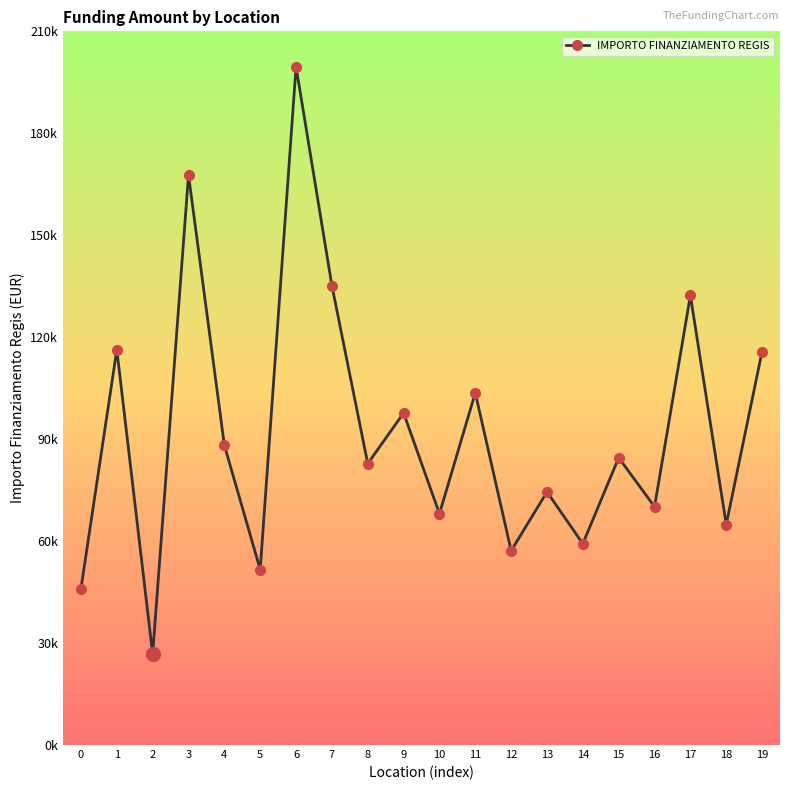

Reading right to left, list all the values displayed in this chart.

19=115789.8	18=64886.6	17=132279.7	16=70120.9	15=84538.8	14=59229.0	13=74486.0	12=57160.7	11=103619.9	10=68057.8	9=97694.9	8=82798.6	7=135157.2	6=199567.7	5=51620.1	4=88213.8	3=167724.8	2=26730.0	1=116324.6	0=46044.5